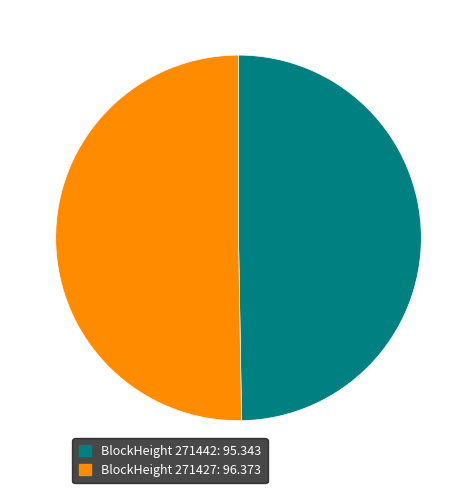

Is there a majority slice in this chart?

Yes